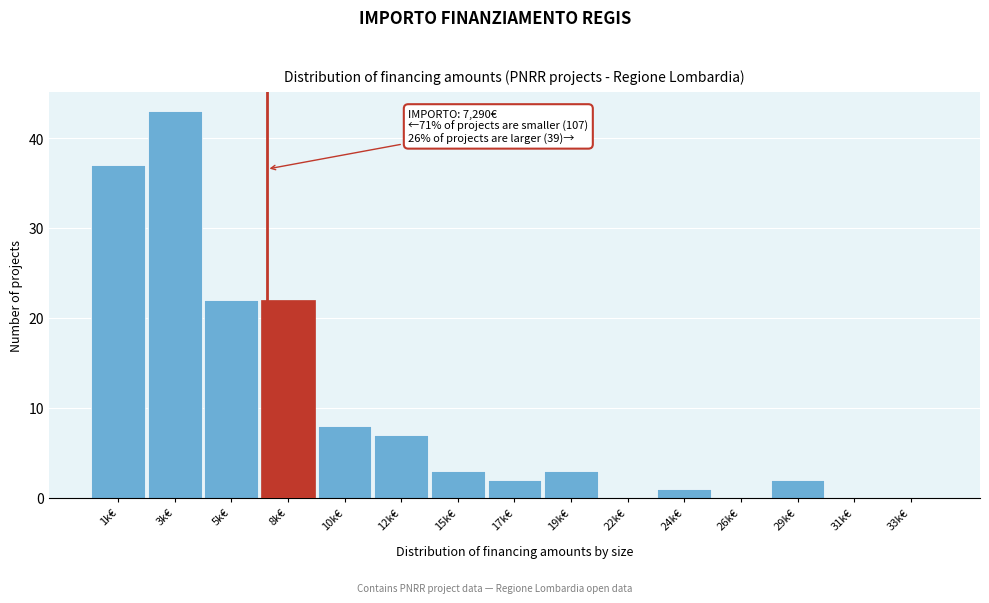

Reading right to left, list all the values displayed in this chart.

33k€=0	31k€=0	29k€=2	26k€=0	24k€=1	22k€=0	19k€=3	17k€=2	15k€=3	12k€=7	10k€=8	8k€=22	5k€=22	3k€=43	1k€=37